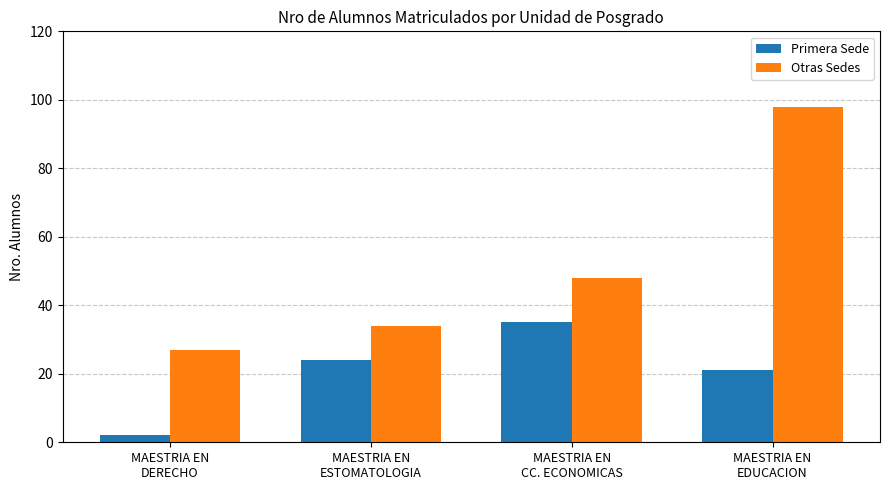

List the series in order of their overall mean, lowest first.

Primera Sede, Otras Sedes